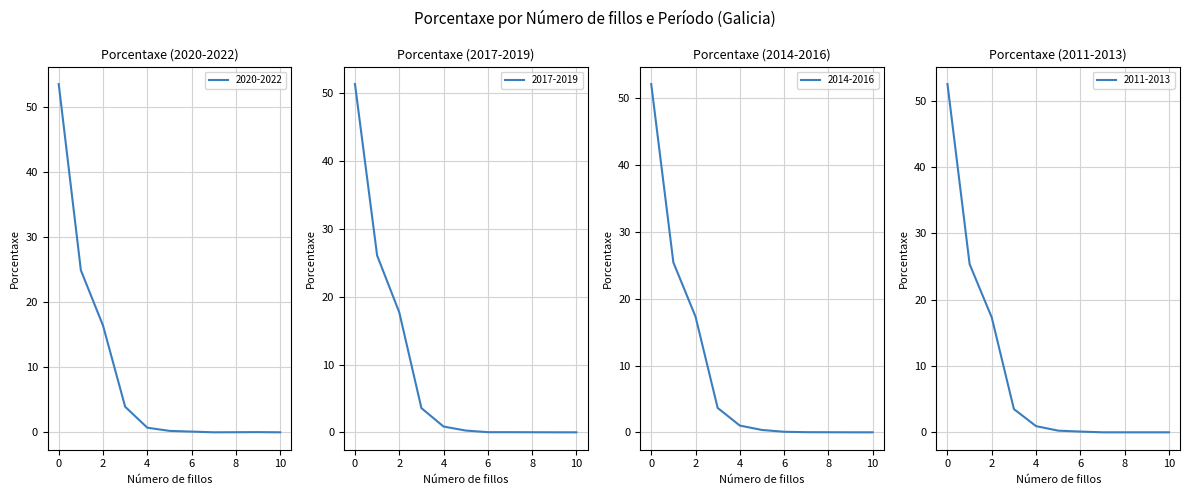

Between 2 and 9, which is larger?

2